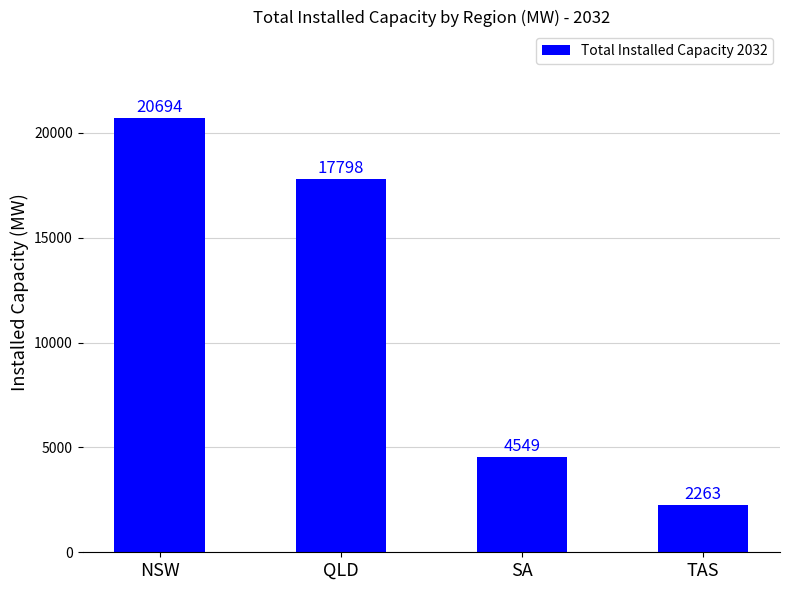

What position from the left is QLD?

2